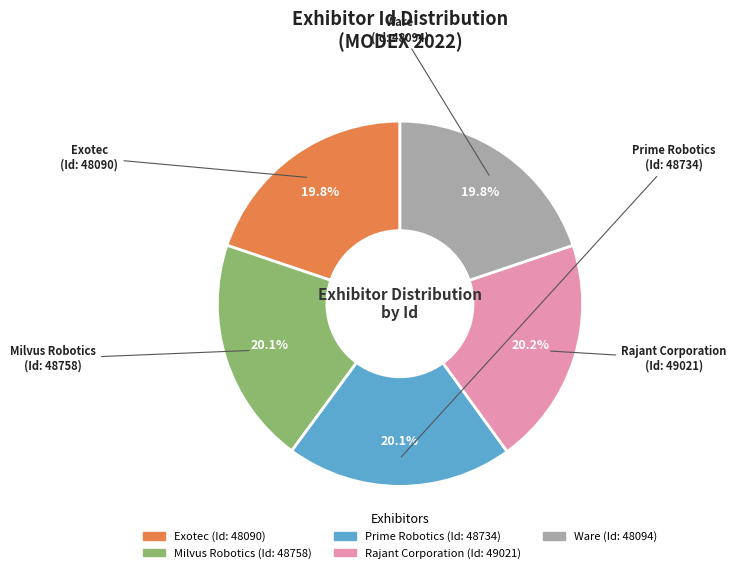

Is there any slice that represents more than half of the pie?

No